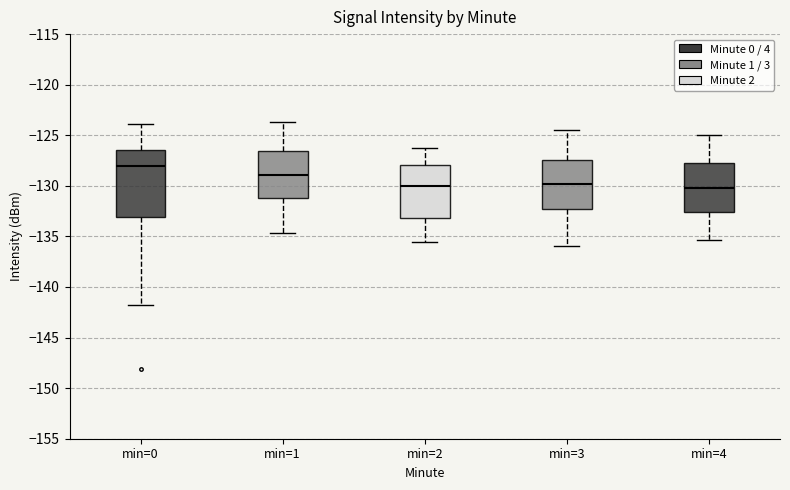

Reading left to right, transcribe this box plot: for each box, give where its median line is, the range the box spans, and where its two whiskers end, as read against the y-axis. The values are not printed on the chart, so give them approximately, as read against the axis.

min=0: median -128.0, box -133.0 to -126.5, whiskers -141.5 to -124.0
min=1: median -129.0, box -131.0 to -126.5, whiskers -134.5 to -123.5
min=2: median -130.0, box -133.0 to -128.0, whiskers -135.5 to -126.0
min=3: median -130.0, box -132.5 to -127.5, whiskers -136.0 to -124.5
min=4: median -130.0, box -132.5 to -128.0, whiskers -135.5 to -125.0